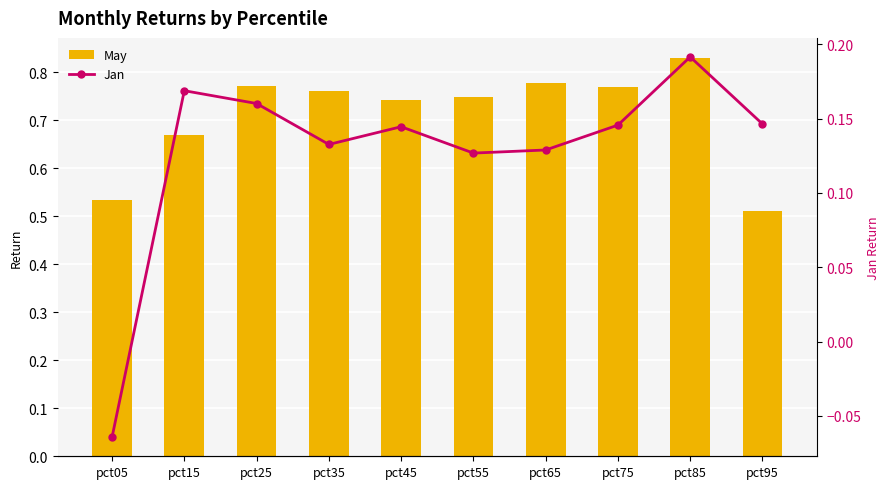

The value of May at pct85 is 0.8. True or false?

True